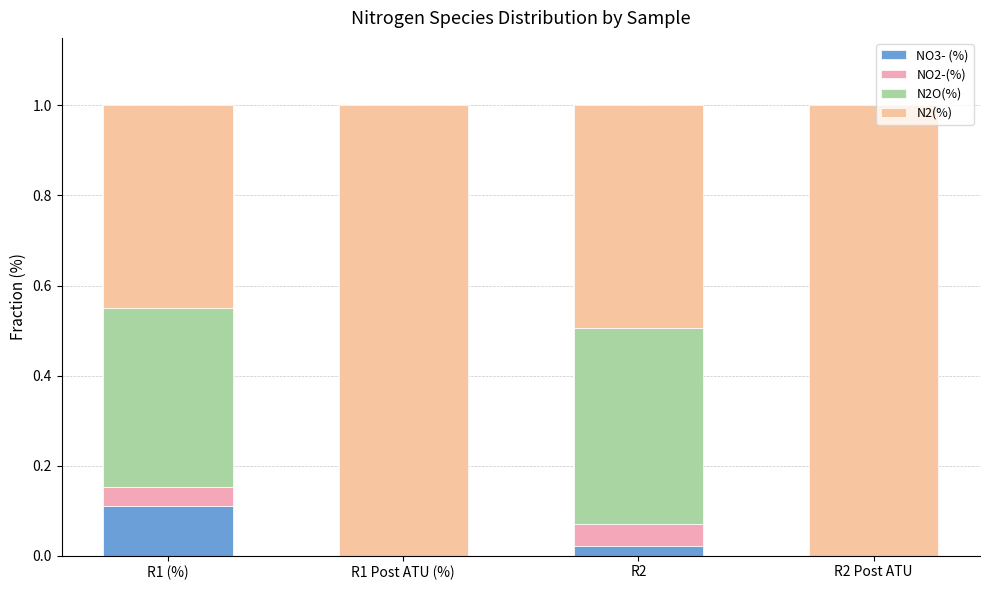

Are the bars grouped side by side (vs. stacked)?

No